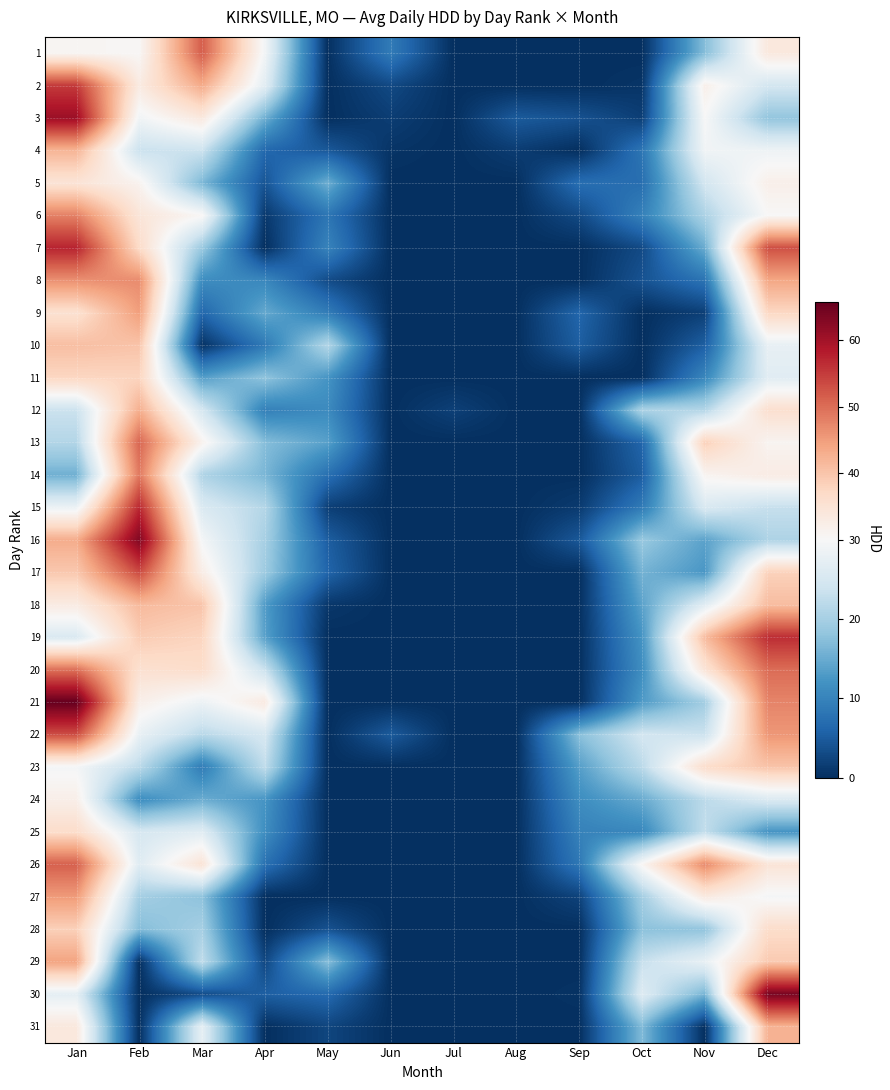

At which category does the chart reach its minimum across all series?

Jul